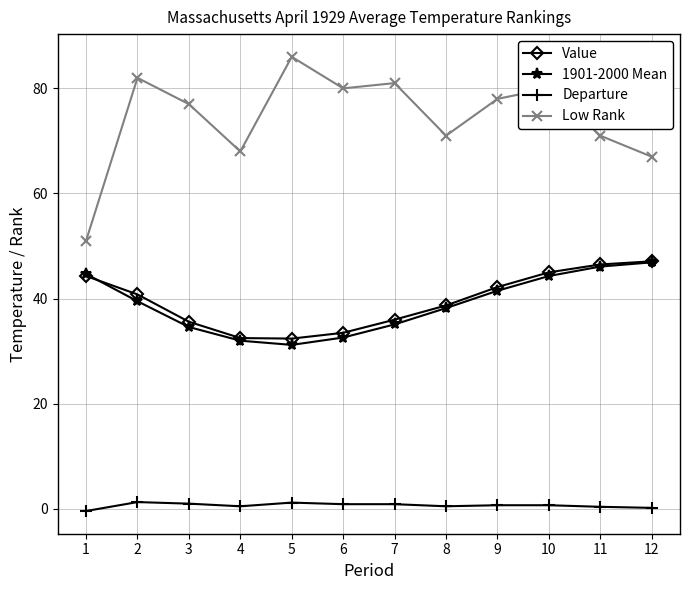

What is the greatest value displayed?

86.0